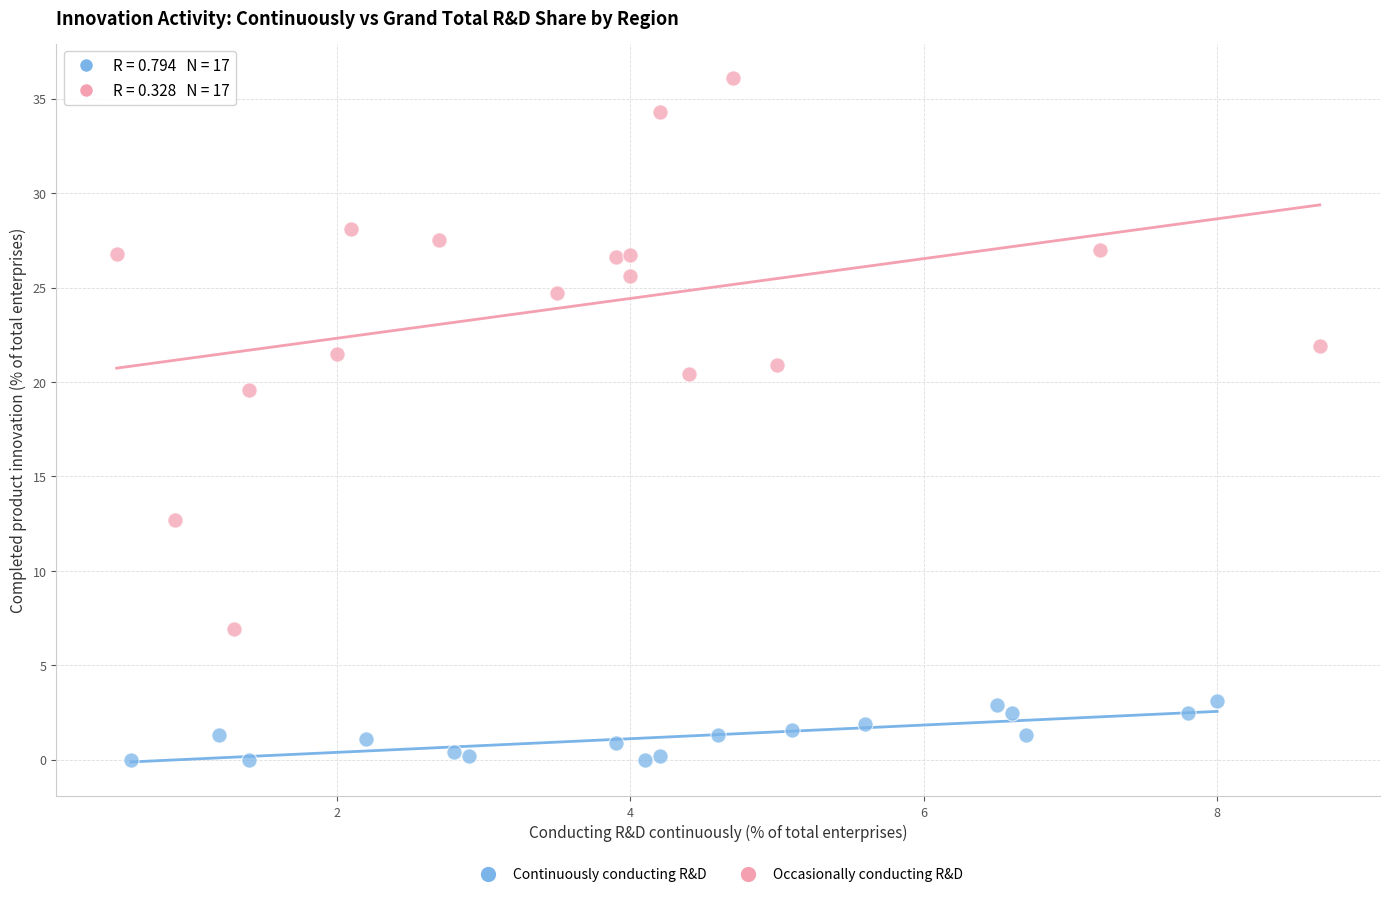

Which series contains the highest Y value?

Occasionally conducting R&D